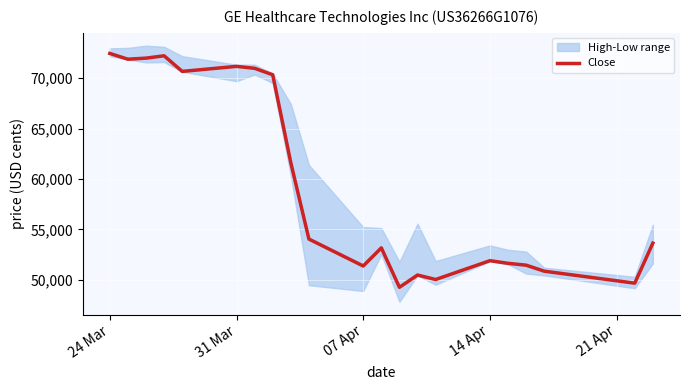

Is it true that the value at 14 Apr is 19077?

False